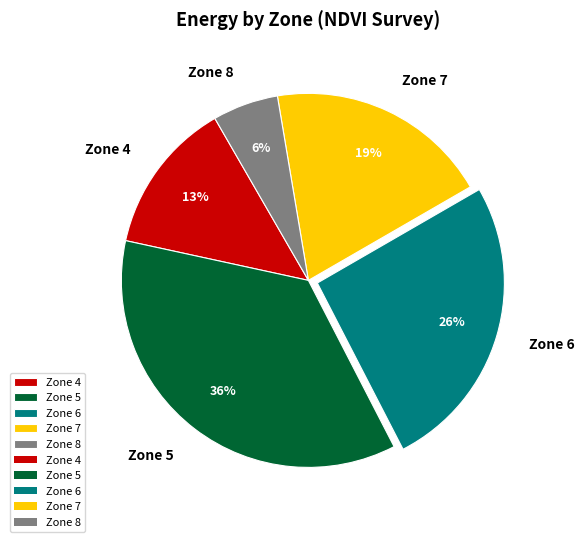

Rank the categories by value from lowest to highest.

Zone 8, Zone 4, Zone 7, Zone 6, Zone 5